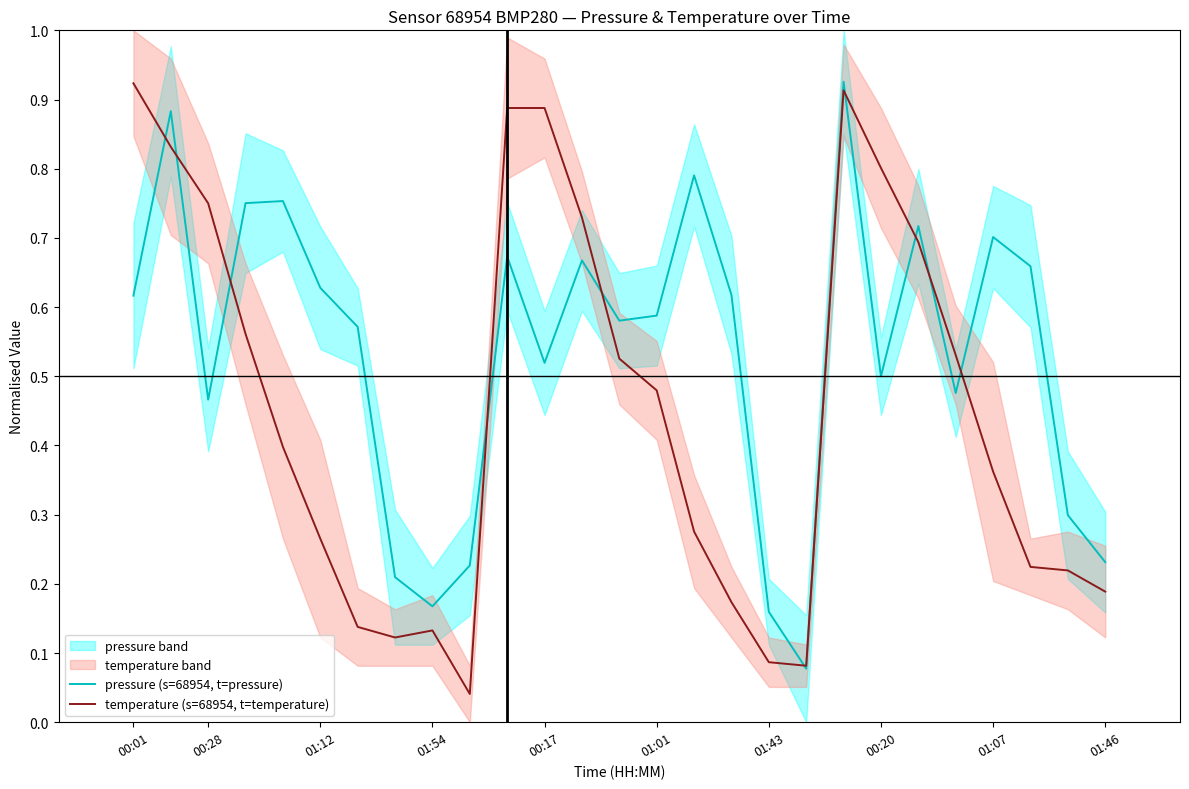

Is it true that temperature (s=68954, t=temperature) equals 0.0 at 01:43?

False